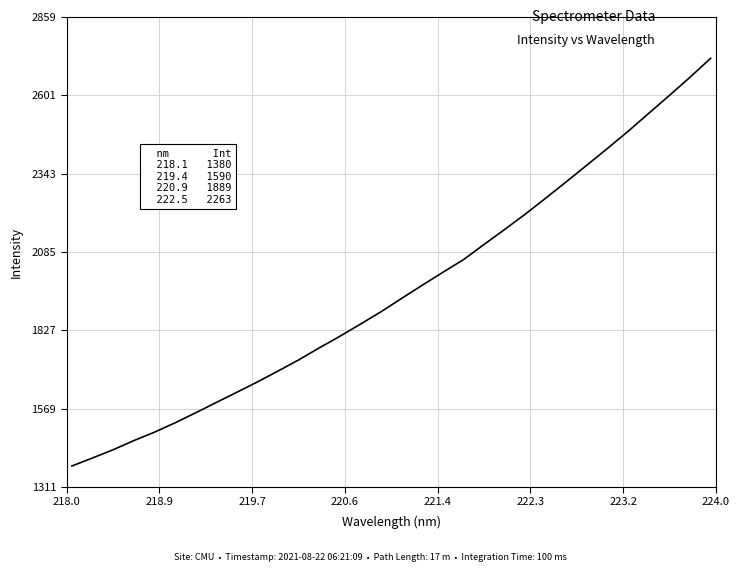

What is the smallest value displayed?

1380.3